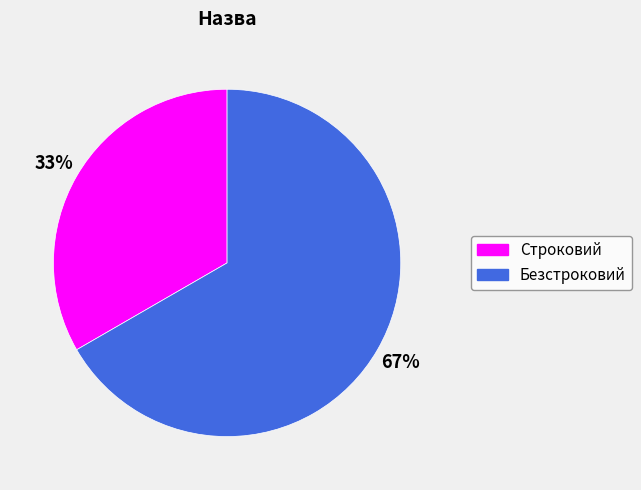

Is it true that Безстроковий is 67% of the pie?

True